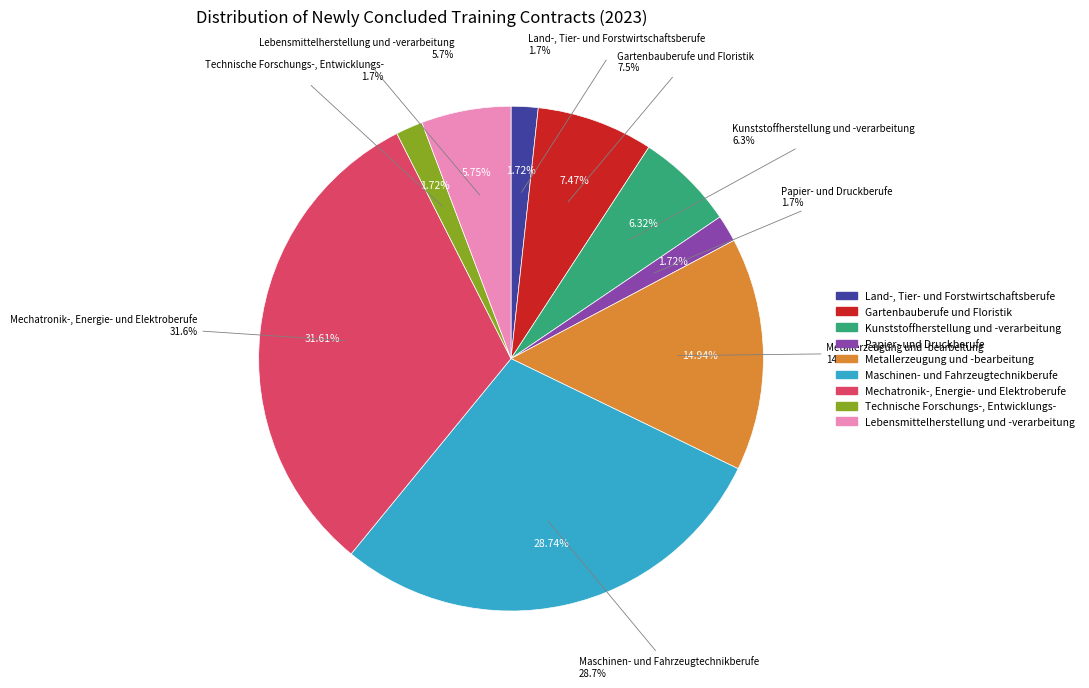

Is it true that Rohstoffgewinnung und -aufbereitung is 1% of the pie?

False